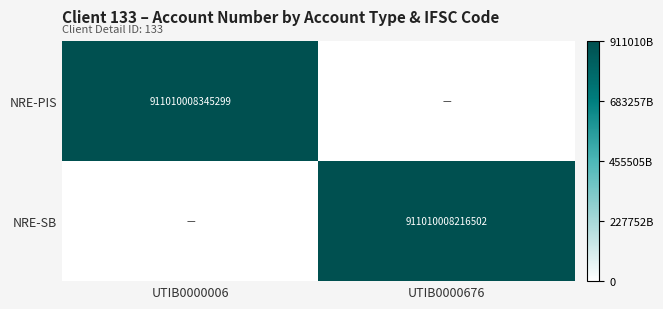

What is the total value across all series at UTIB0000006?

911010008345299